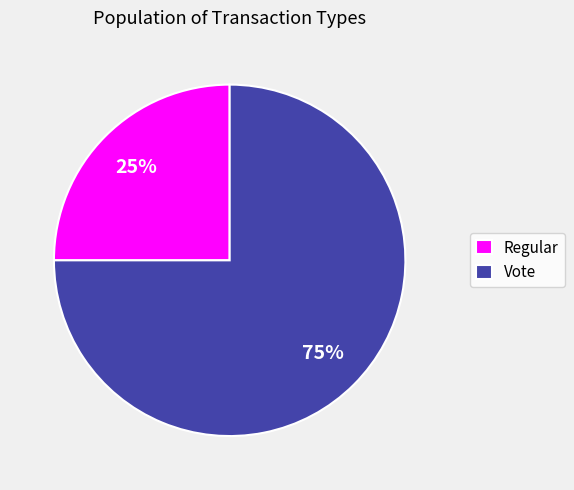

Rank the categories by value from highest to lowest.

Vote, Regular